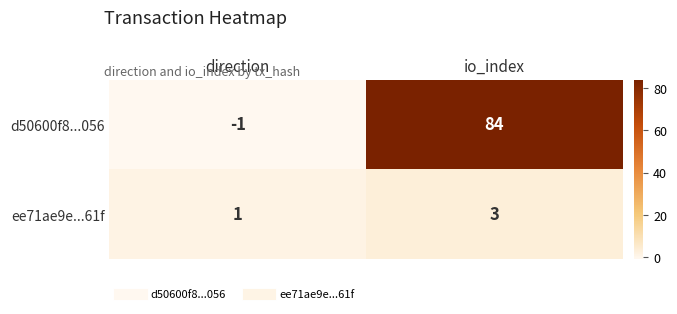

At io_index, list the series in order from smallest to largest.

ee71ae9e...61f, d50600f8...056